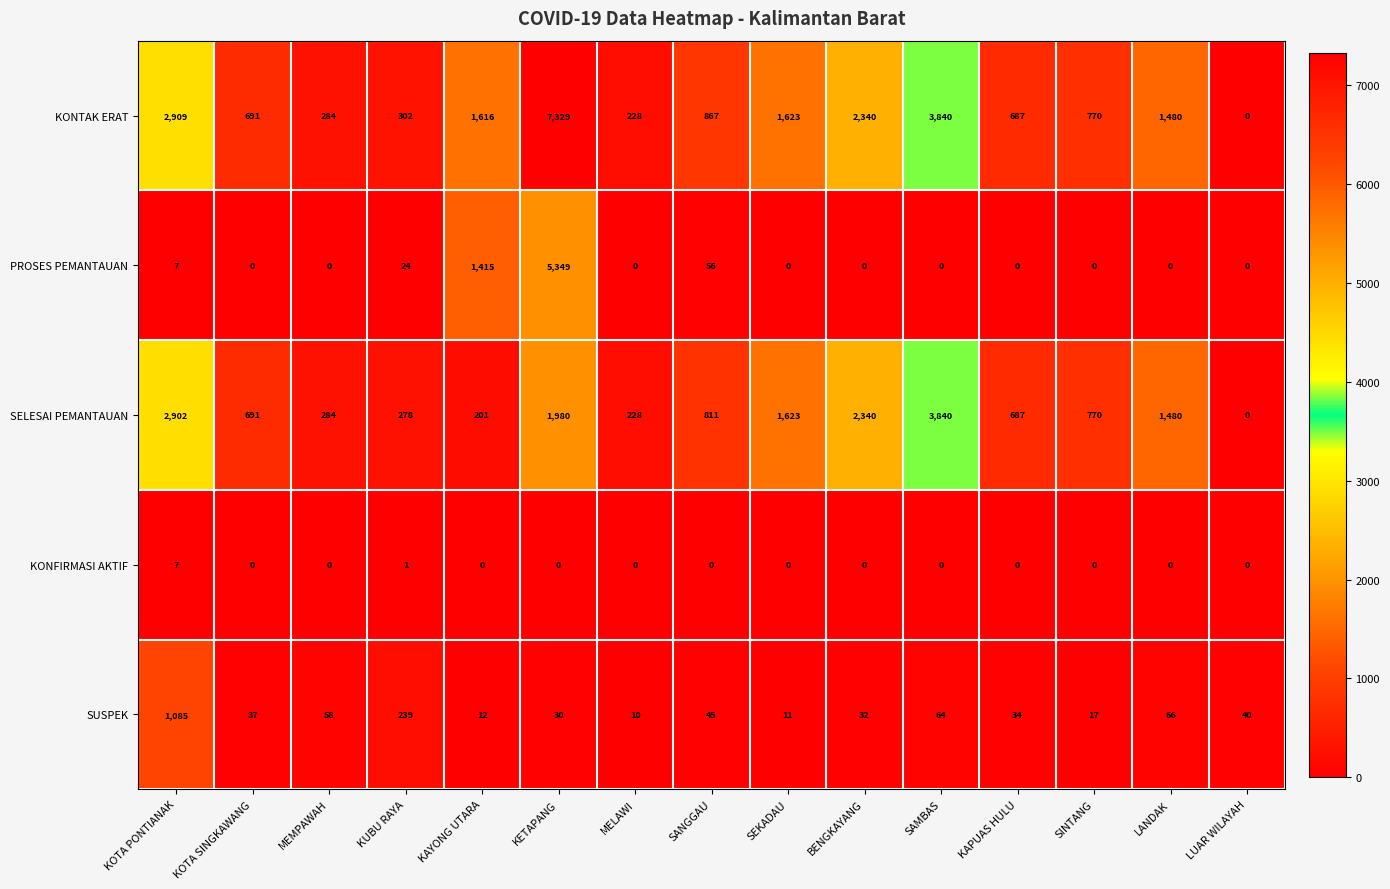

What is the difference between the highest and lowest values at SANGGAU?

867